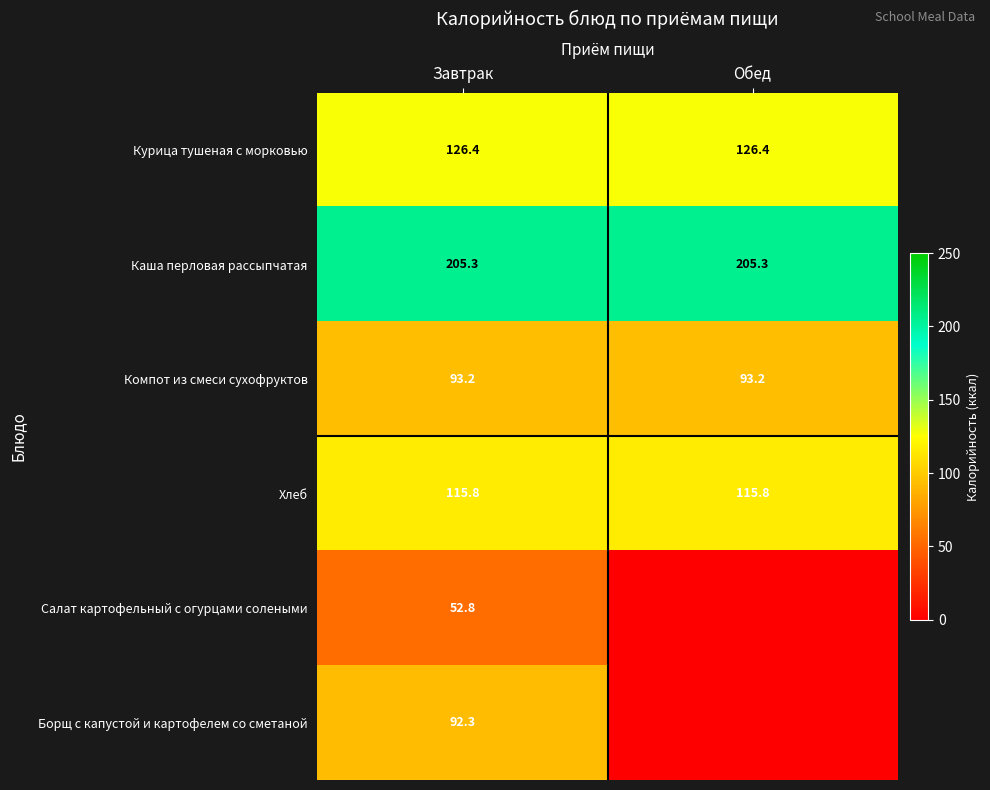

What value does the Каша перловая рассыпчатая series have at Завтрак?

205.3